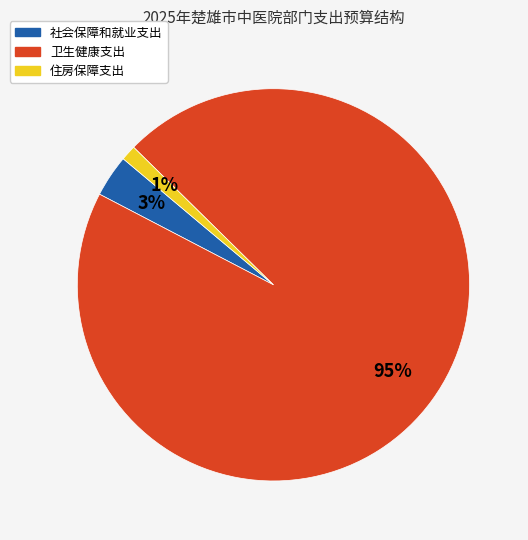

Is it true that 卫生健康支出 is 88% of the pie?

False